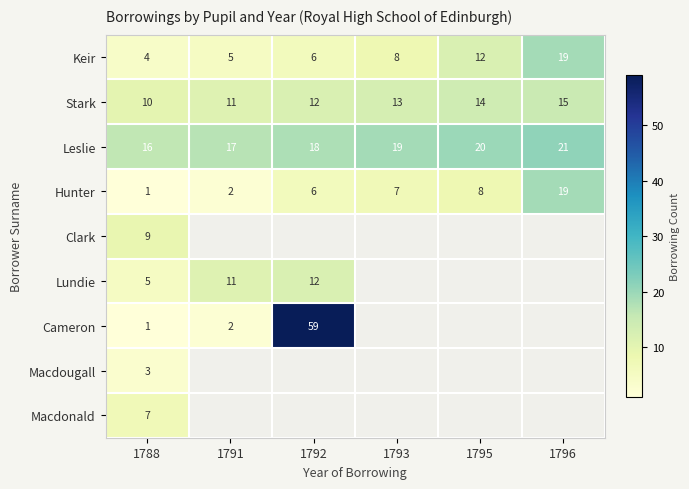

The Lundie series shows 11 at 1791. True or false?

True